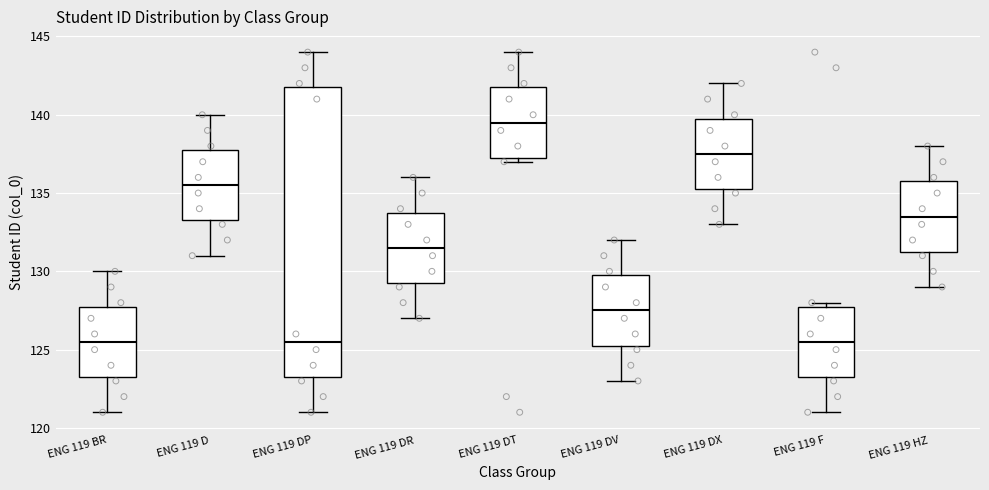

Where is the upper edge of the box for ENG 119 HZ on the y-axis? The values are not printed on the chart, so give them approximately, as read against the axis.

136.0